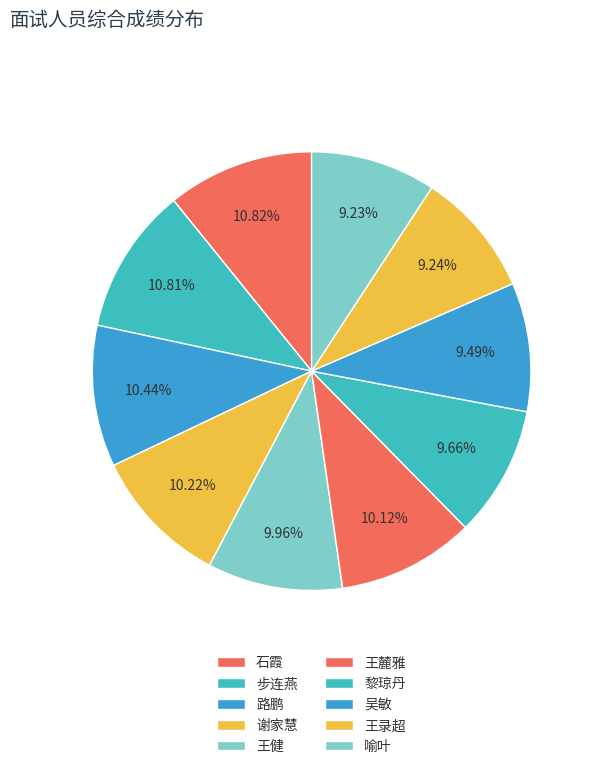

How many segments does this pie chart have?

10